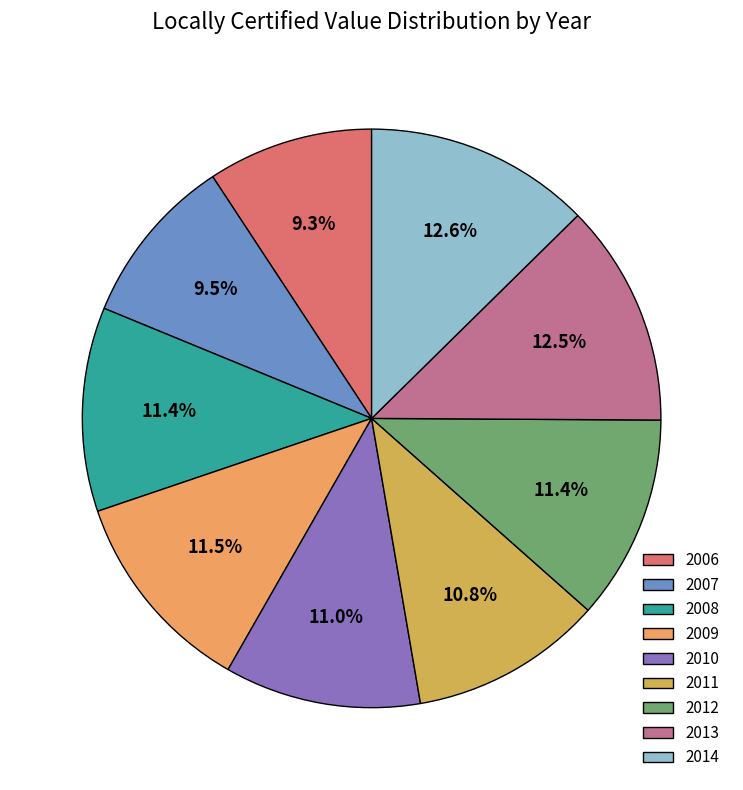

What is the change in value from 2006 to 2009?

+50484985